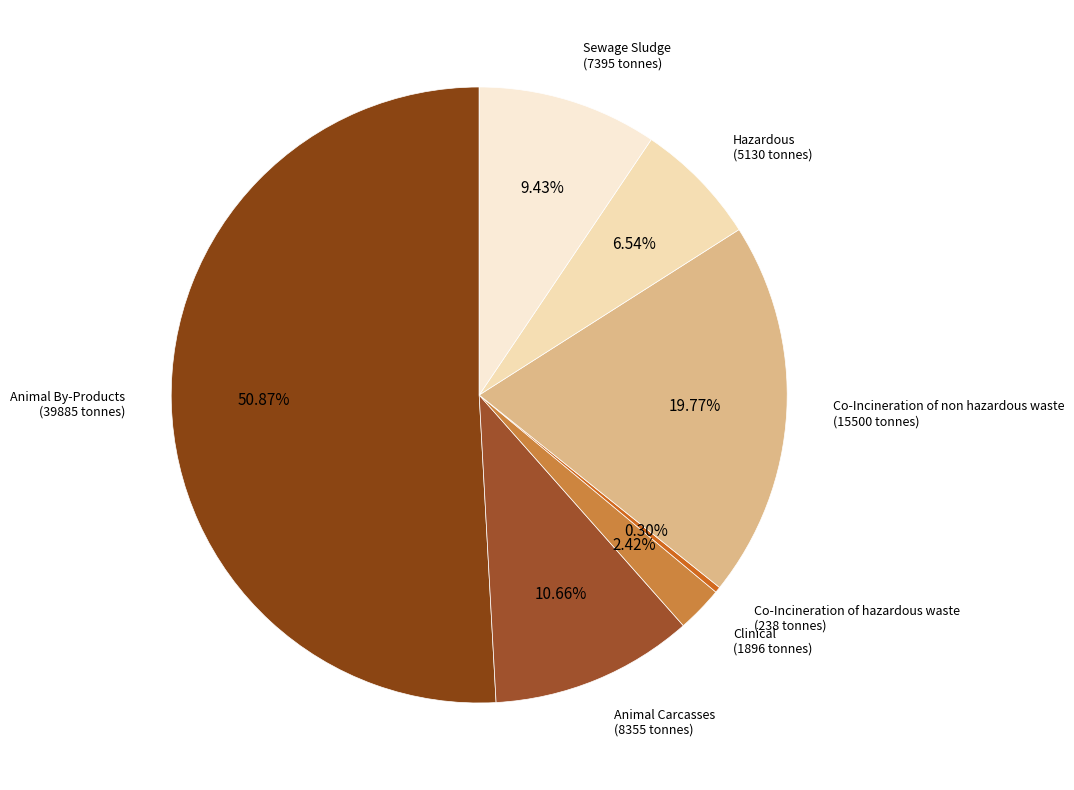

Count the number of slices in the pie.

7